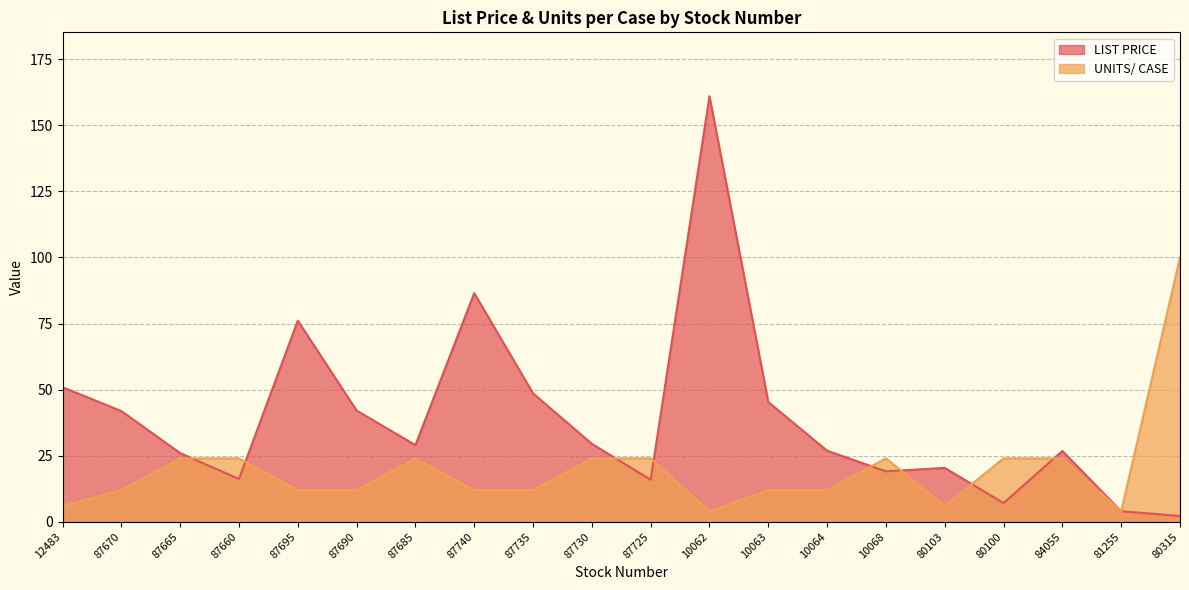

List the labels in order of LIST PRICE value, largest first.

10062, 87740, 87695, 12483, 87735, 10063, 87690, 87670, 87730, 87685, 10064, 84055, 87665, 80103, 10068, 87660, 87725, 80100, 81255, 80315